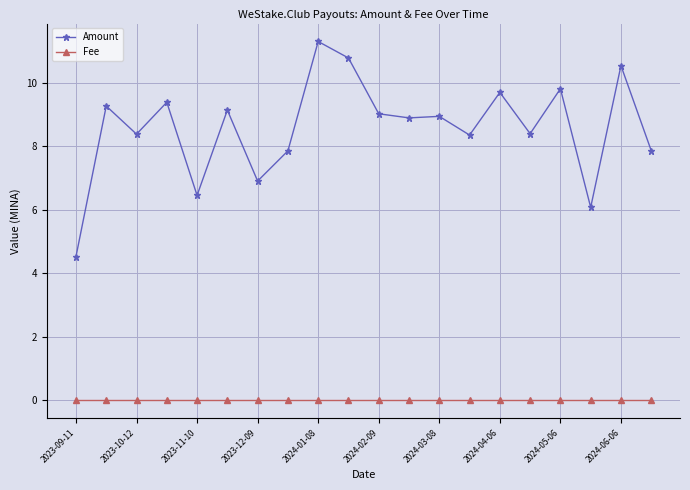

True or false: Amount has more than 1 points higher than both neighbors.

True